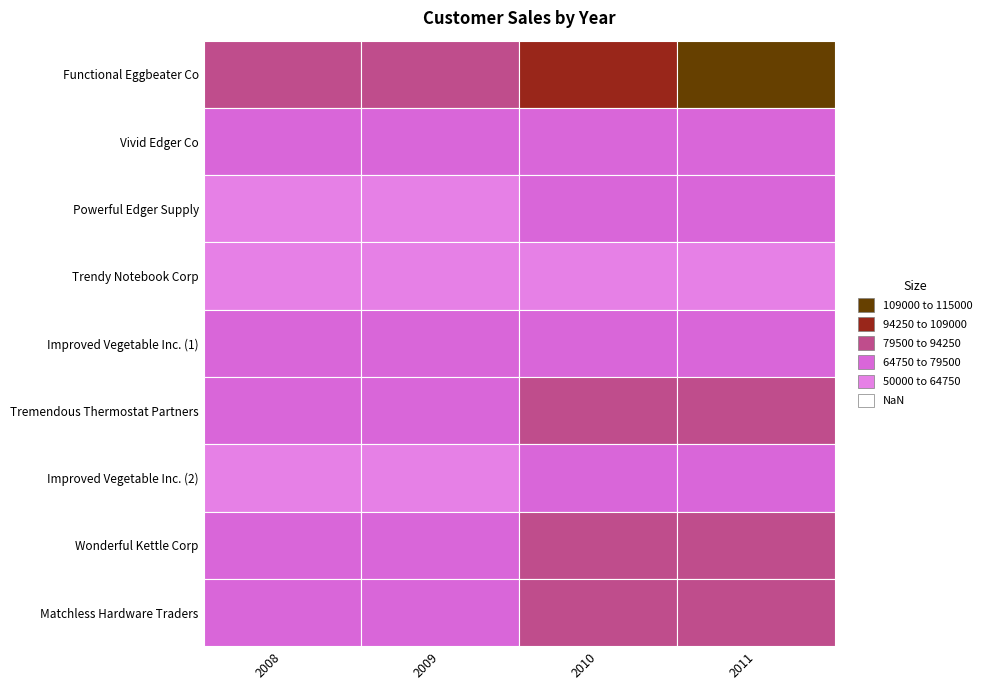

Reading left to right, what are all the values shown in this chart?

Functional Eggbeater Co: 84093	91661	101744	113953
Vivid Edger Co: 64853	68096	70820	71528
Powerful Edger Supply: 61312	63151	70098	78510
Trendy Notebook Corp: 52486	56160	62338	63585
Improved Vegetable Inc. (1): 66694	69362	70749	73579
Tremendous Thermostat Partners: 69840	77522	84499	92949
Improved Vegetable Inc. (2): 61326	62553	66306	70284
Wonderful Kettle Corp: 73658	77341	81208	90141
Matchless Hardware Traders: 72129	77178	81809	87536